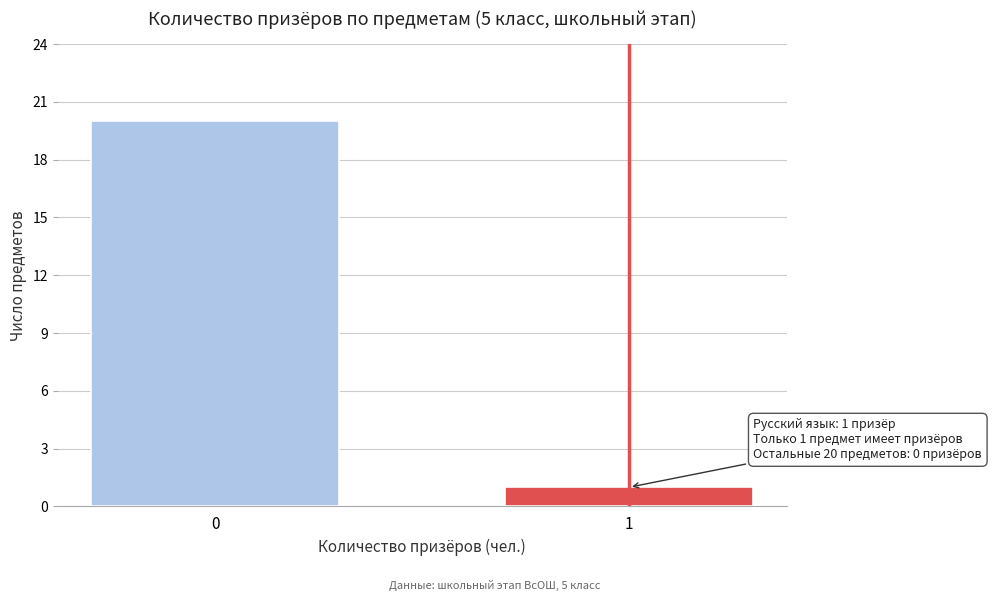

Reading left to right, extract all data points from this chart.

0=20	1=1